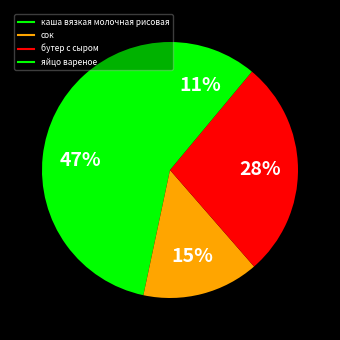

True or false: каша вязкая молочная рисовая accounts for 56% of the total.

False